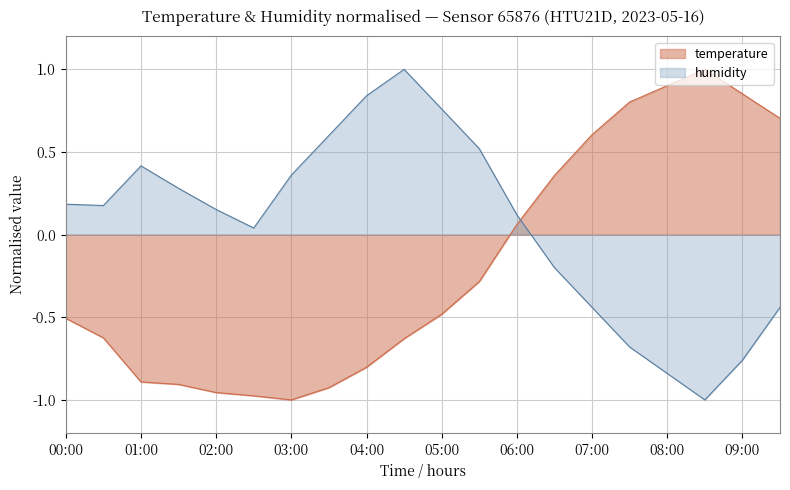

True or false: humidity has a value of -0.8 at 08:00.

True